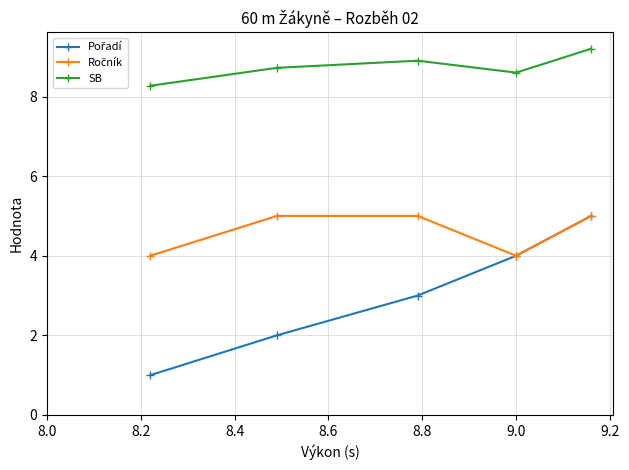

Which series has the largest total across all categories?

SB